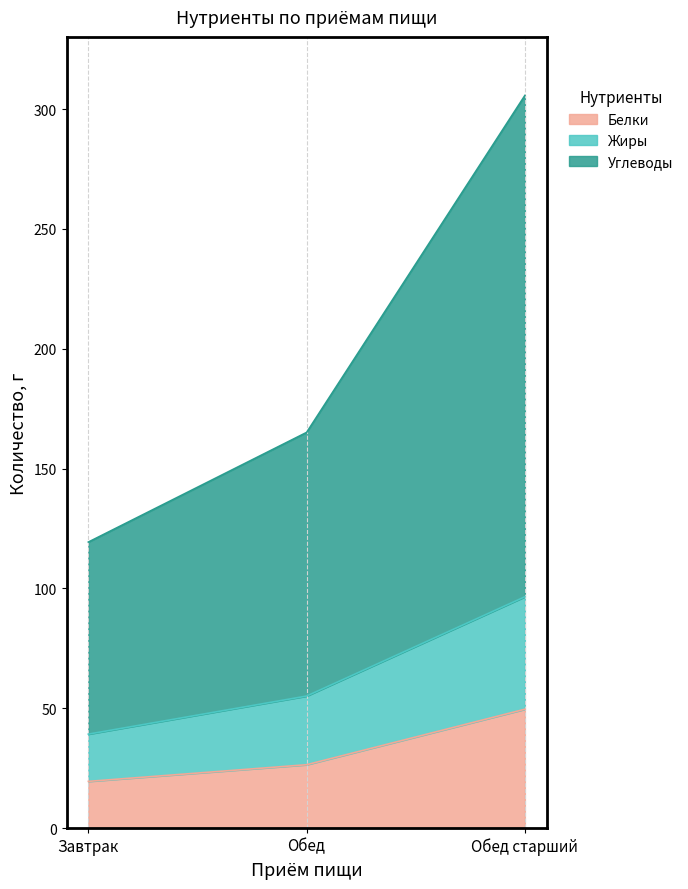

Which category has the lowest value in the Белки series?

Завтрак